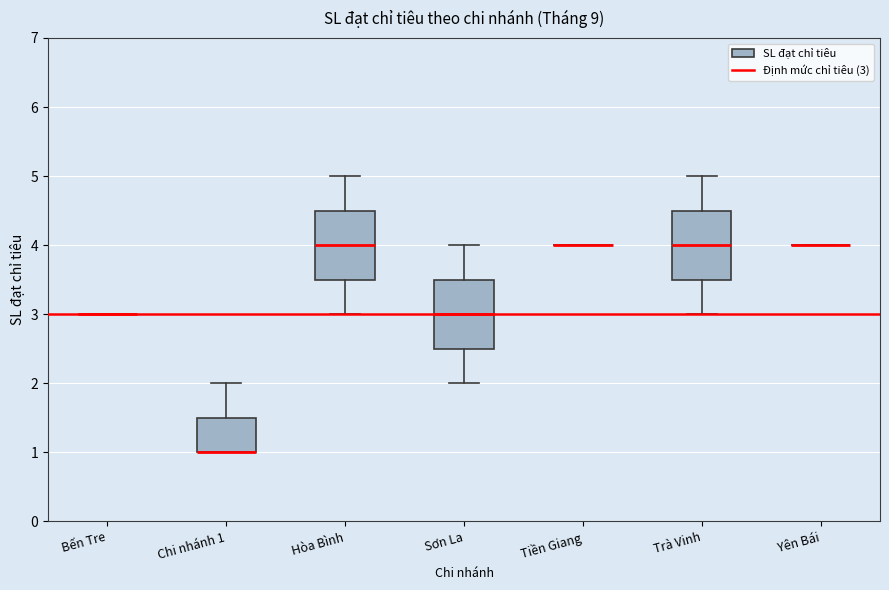

Reading left to right, transcribe this box plot: for each box, give where its median line is, the range the box spans, and where its two whiskers end, as read against the y-axis. The values are not printed on the chart, so give them approximately, as read against the axis.

Bến Tre: box collapsed to a line at 3.0, whiskers 3.0 to 3.0
Chi nhánh 1: median 1.0 (drawn on the box's lower edge), box 1.0 to 1.5, whiskers 1.0 to 2.0
Hòa Bình: median 4.0, box 3.5 to 4.5, whiskers 3.0 to 5.0
Sơn La: median 3.0, box 2.5 to 3.5, whiskers 2.0 to 4.0
Tiền Giang: box collapsed to a line at 4.0, whiskers 4.0 to 4.0
Trà Vinh: median 4.0, box 3.5 to 4.5, whiskers 3.0 to 5.0
Yên Bái: box collapsed to a line at 4.0, whiskers 4.0 to 4.0